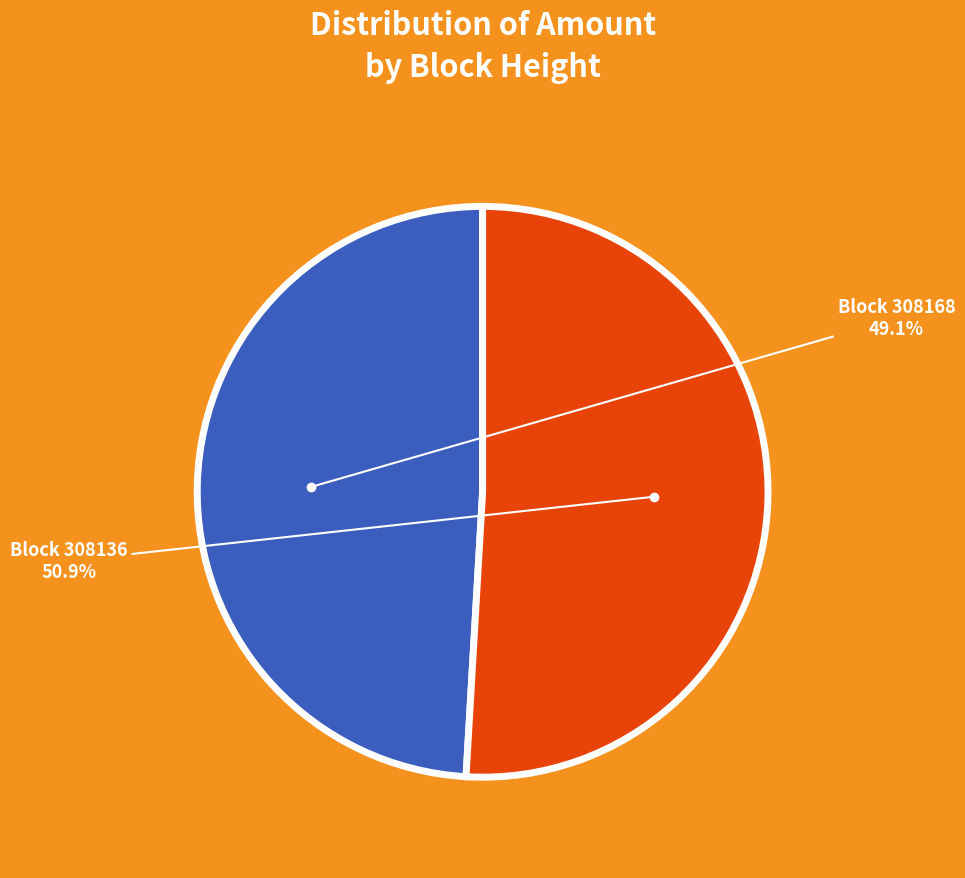

Does any single category account for the majority?

Yes